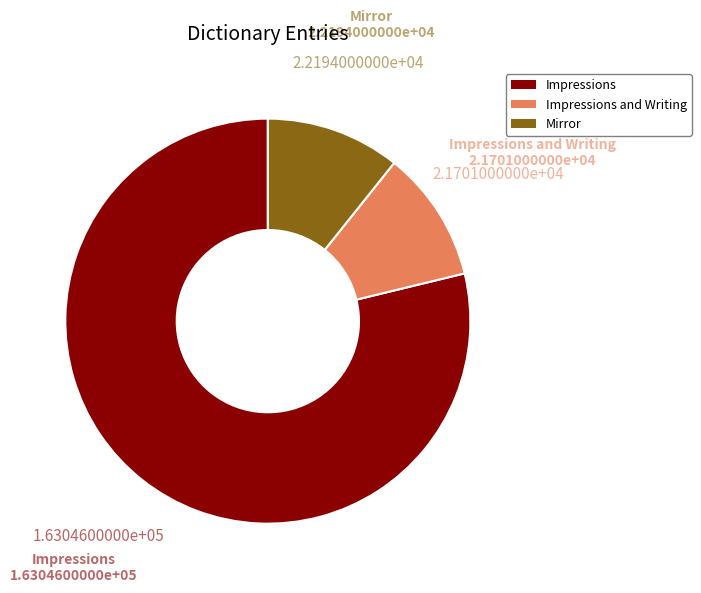

Is the sum of Impressions and Impressions and Writing greater than half?

Yes